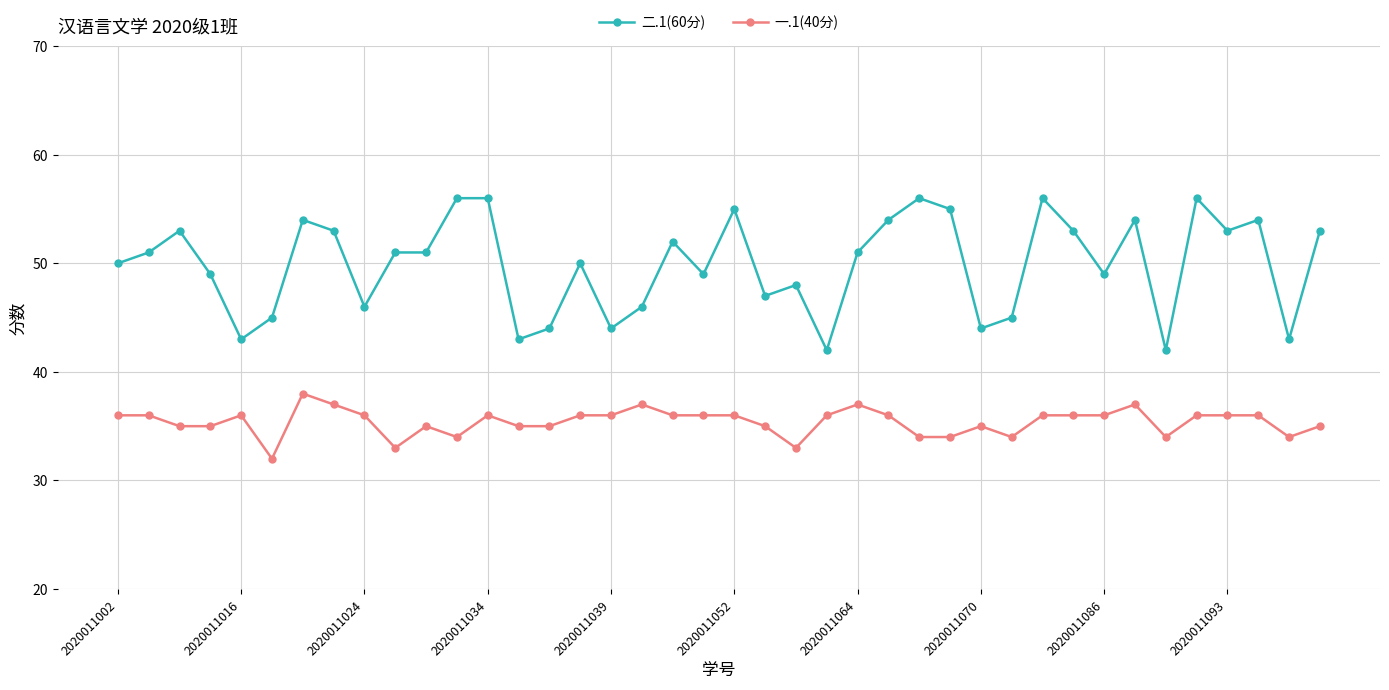

Which series has the widest spread of values?

二.1(60分)